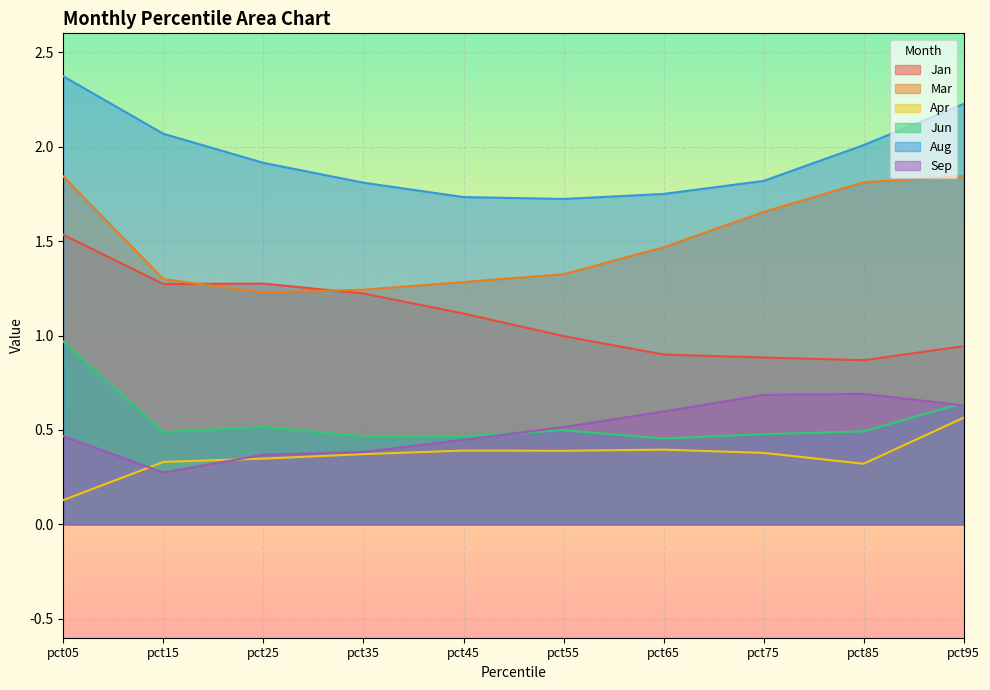

Reading right to left, list all the values displayed in this chart.

Jan: 0.9	0.9	0.9	0.9	1.0	1.1	1.2	1.3	1.3	1.5
Mar: 1.8	1.8	1.7	1.5	1.3	1.3	1.2	1.2	1.3	1.8
Apr: 0.6	0.3	0.4	0.4	0.4	0.4	0.4	0.3	0.3	0.1
Jun: 0.6	0.5	0.5	0.5	0.5	0.5	0.5	0.5	0.5	1.0
Aug: 2.2	2.0	1.8	1.7	1.7	1.7	1.8	1.9	2.1	2.4
Sep: 0.6	0.7	0.7	0.6	0.5	0.4	0.4	0.4	0.3	0.5